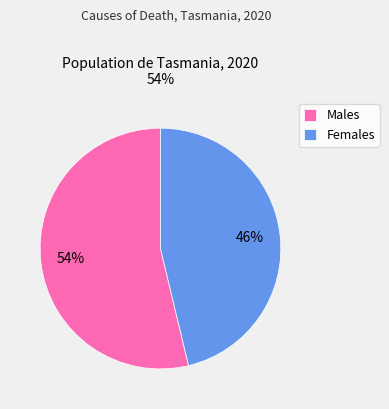

Which category accounts for the majority?

Males